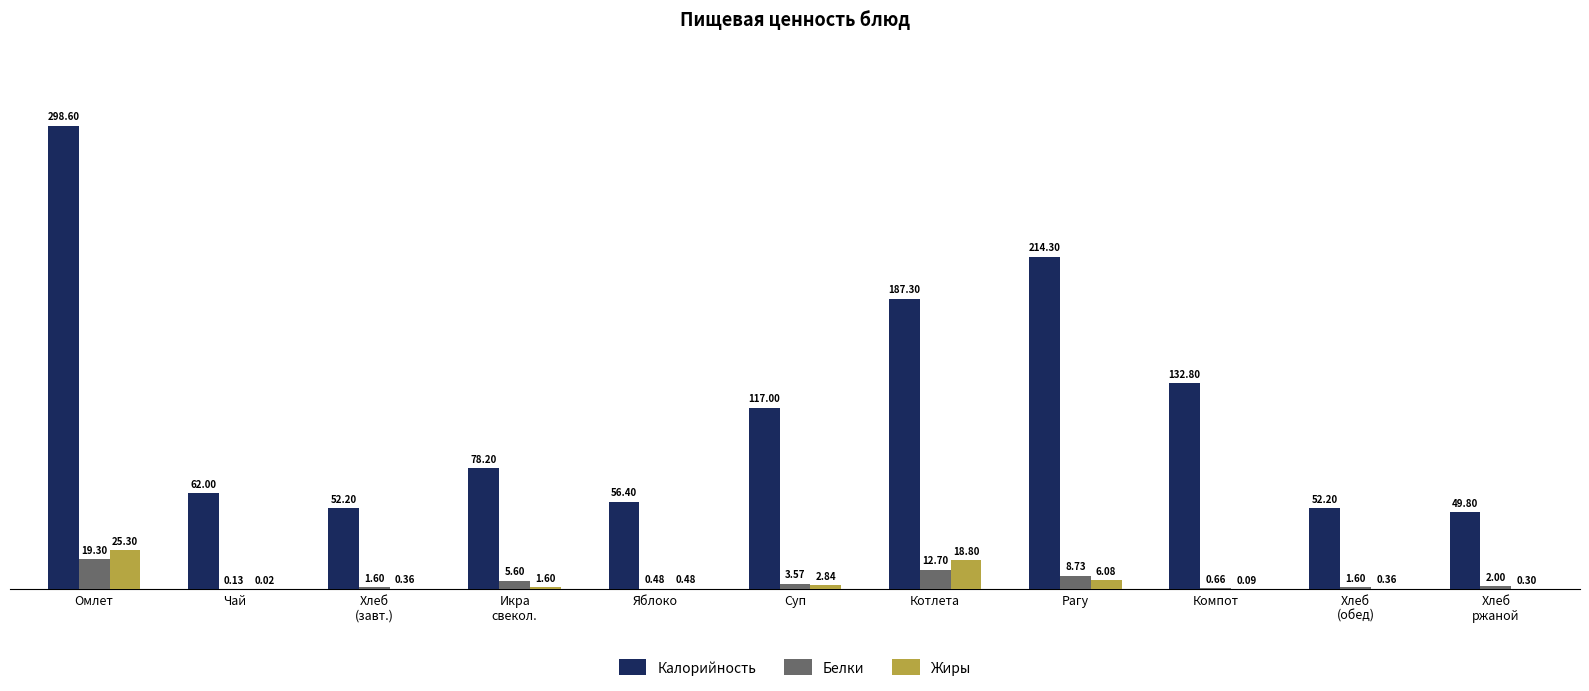

Where is Белки nearest to the value 9?

Рагу